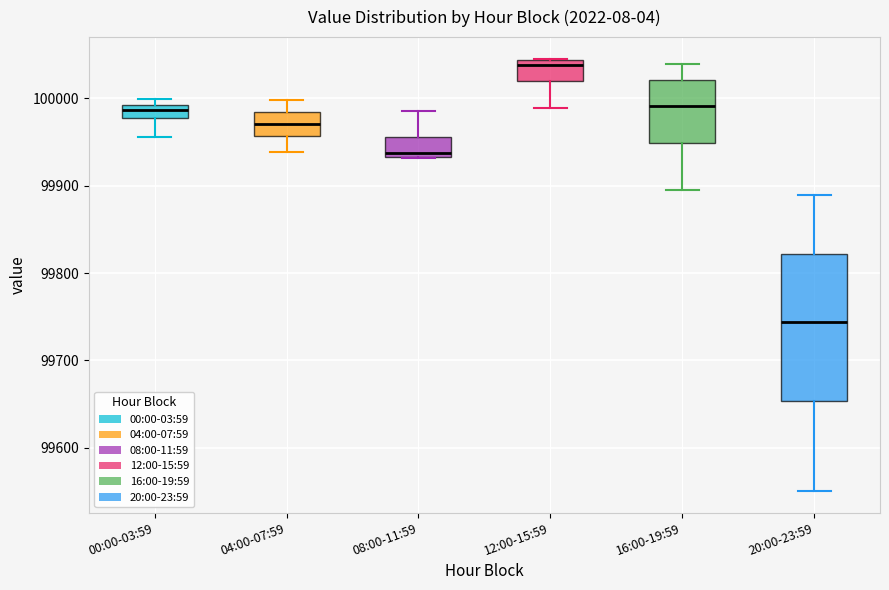

Which box is the tallest, from its lower edge to its upper edge?

20:00-23:59